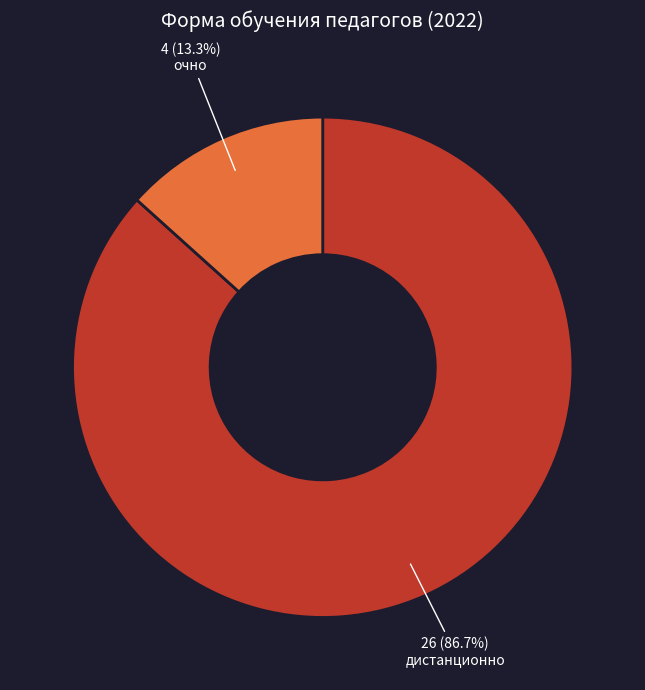

Which has a higher value, очно or дистанционно?

дистанционно